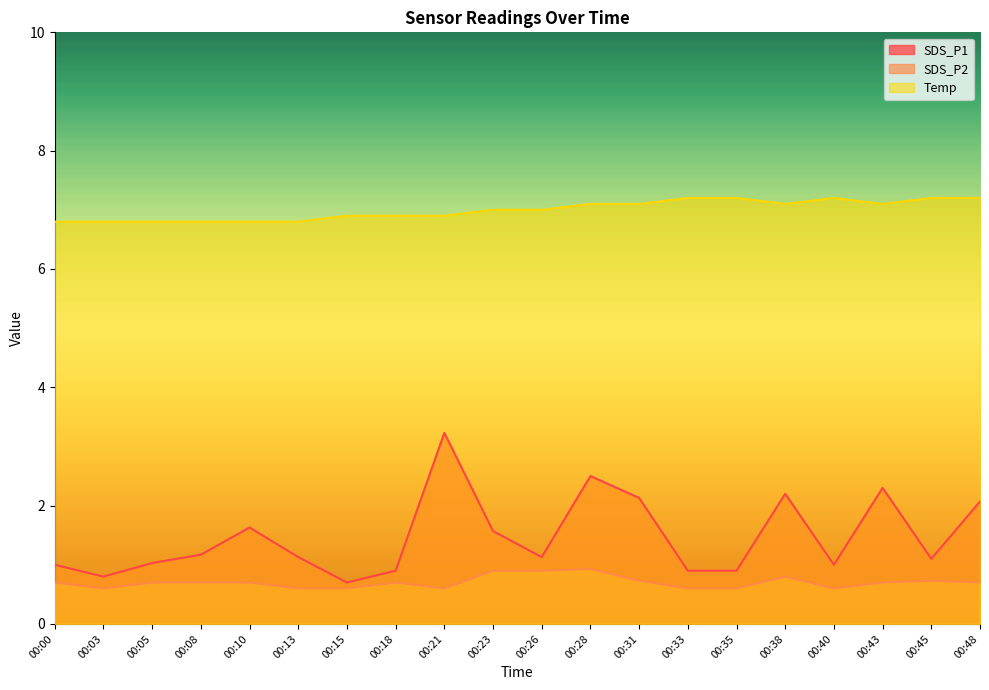

Reading left to right, list all the values displayed in this chart.

SDS_P1: 00:00=1.0	00:03=0.8	00:05=1.0	00:08=1.2	00:10=1.6	00:13=1.1	00:15=0.7	00:18=0.9	00:21=3.2	00:23=1.6	00:26=1.1	00:28=2.5	00:31=2.1	00:33=0.9	00:35=0.9	00:38=2.2	00:40=1.0	00:43=2.3	00:45=1.1	00:48=2.1
SDS_P2: 00:00=0.7	00:03=0.6	00:05=0.7	00:08=0.7	00:10=0.7	00:13=0.6	00:15=0.6	00:18=0.7	00:21=0.6	00:23=0.9	00:26=0.9	00:28=0.9	00:31=0.7	00:33=0.6	00:35=0.6	00:38=0.8	00:40=0.6	00:43=0.7	00:45=0.7	00:48=0.7
Temp: 00:00=6.8	00:03=6.8	00:05=6.8	00:08=6.8	00:10=6.8	00:13=6.8	00:15=6.9	00:18=6.9	00:21=6.9	00:23=7.0	00:26=7.0	00:28=7.1	00:31=7.1	00:33=7.2	00:35=7.2	00:38=7.1	00:40=7.2	00:43=7.1	00:45=7.2	00:48=7.2